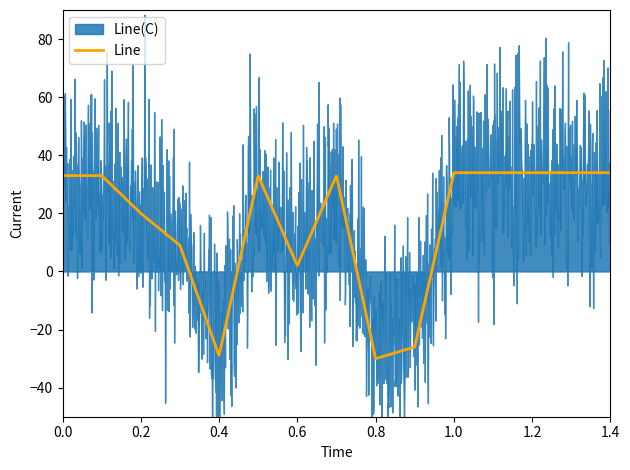

What is the maximum value for Line?

34.0